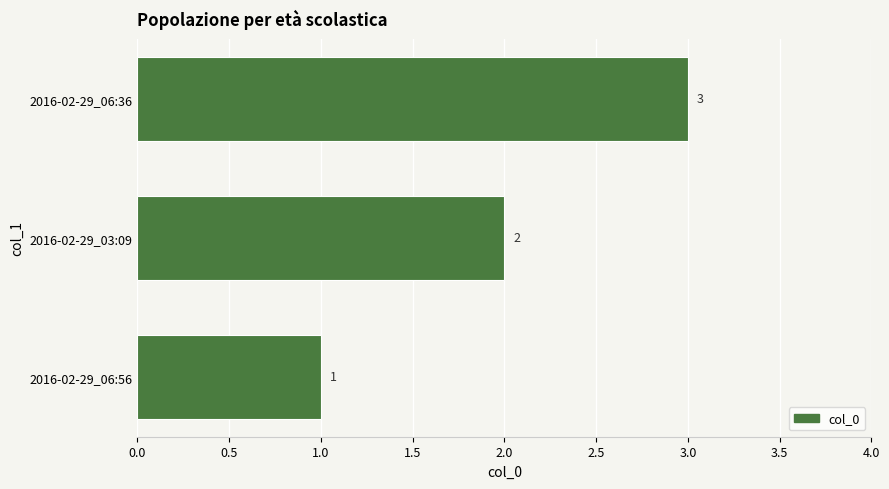

What is the smallest value displayed?

1